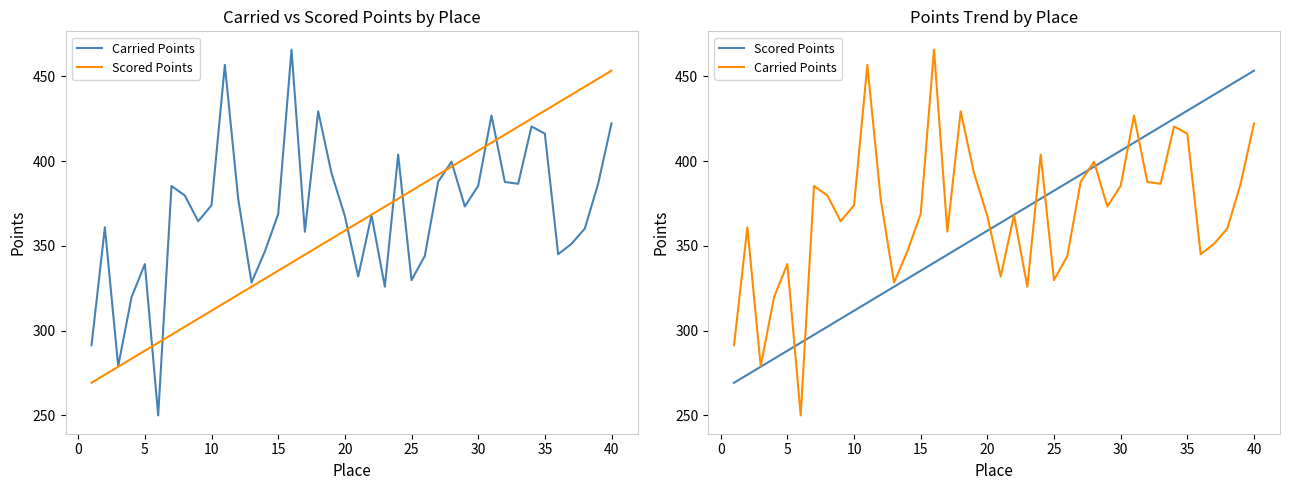

What is the minimum value shown in the chart?

250.0